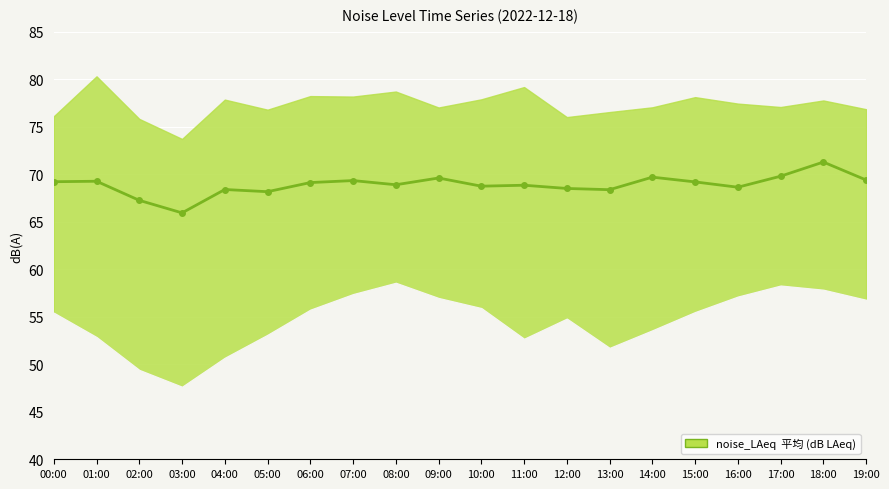

Read the value at 07:00.

69.3